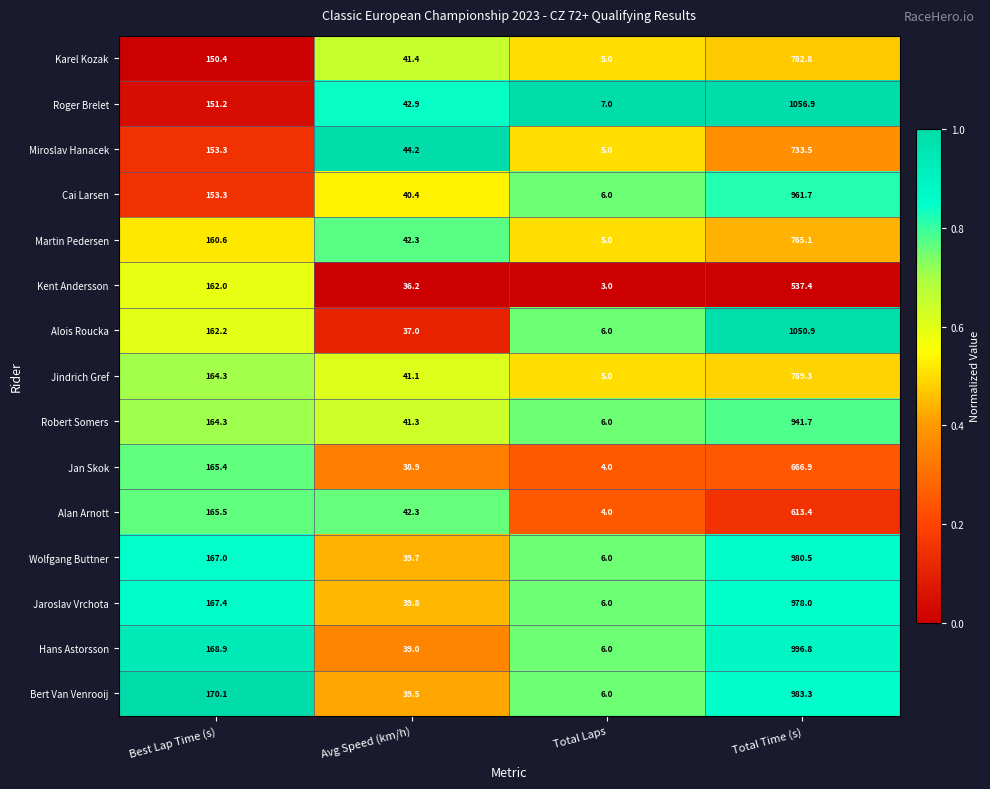

What is the sum of the Kent Andersson values at Best Lap Time (s) and Avg Speed (km/h)?

198.2